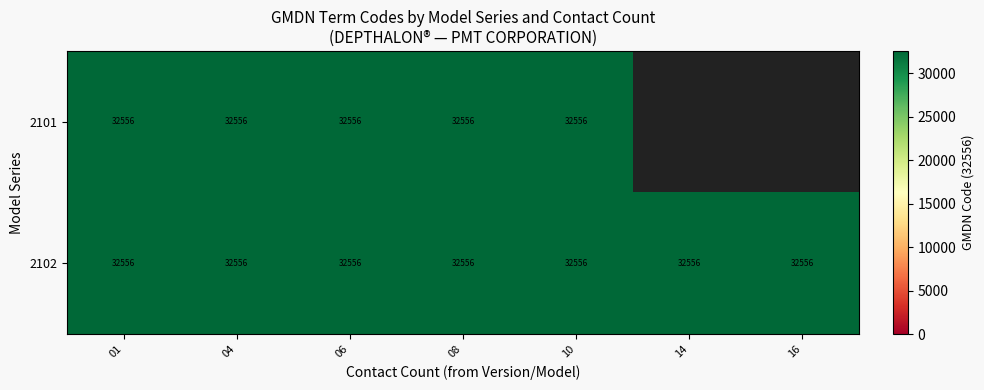

Which series has the largest range (max minus min)?

2101